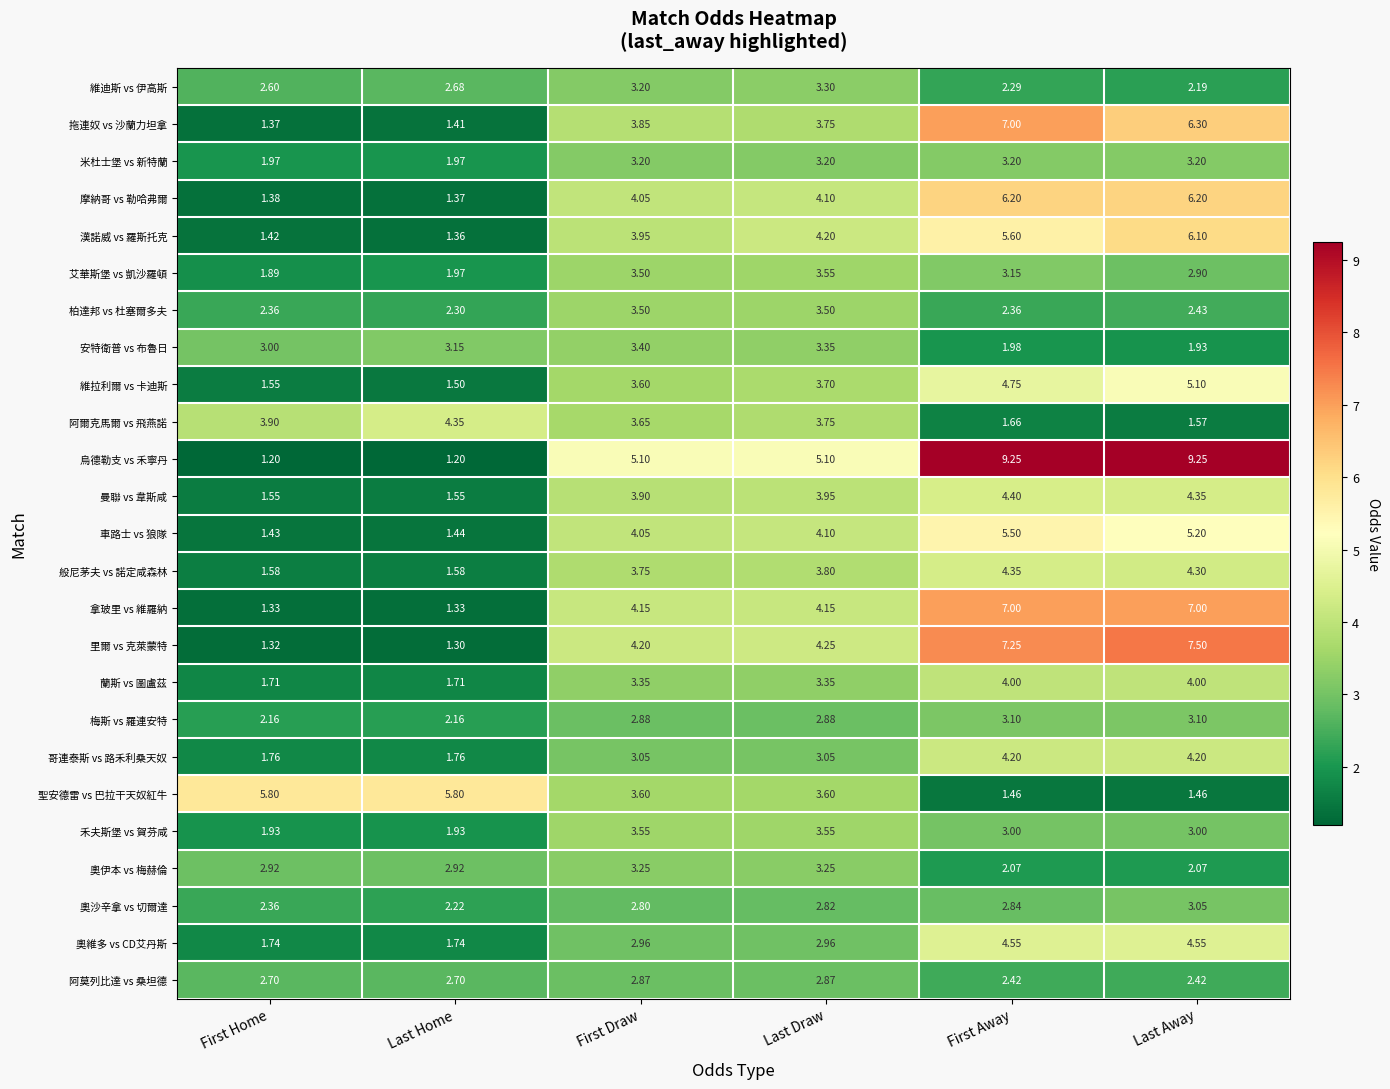

At how many categories does at least one series exceed 4?

6